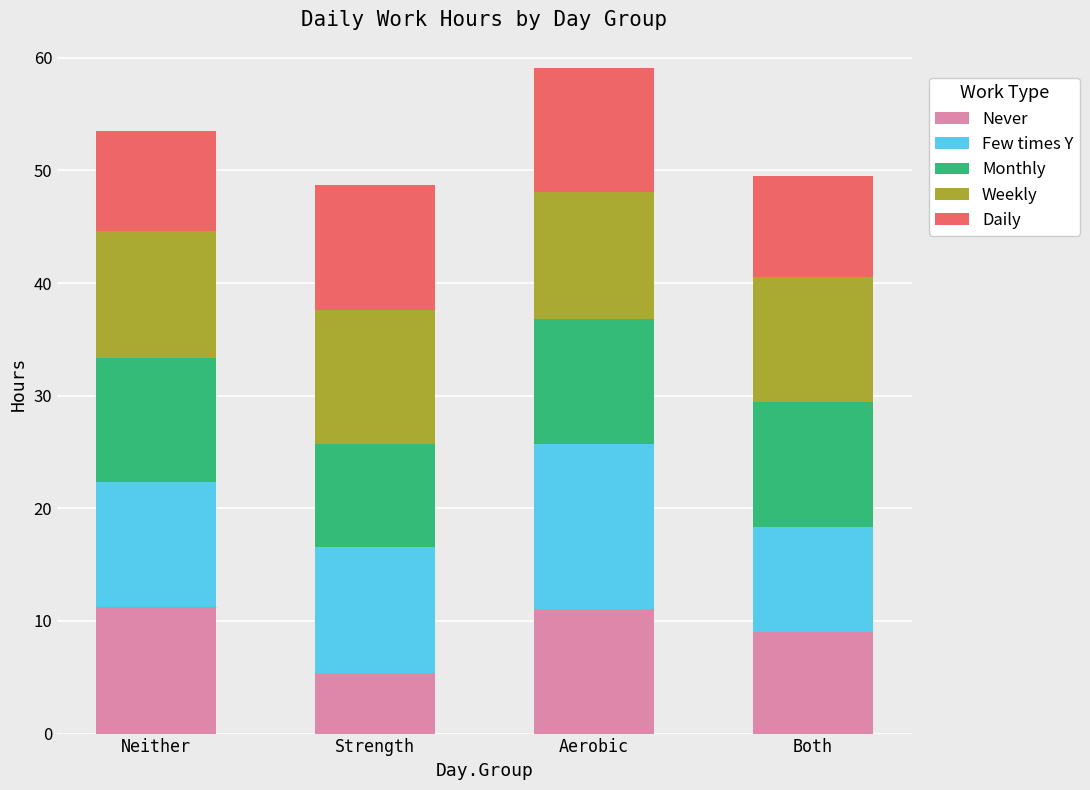

How many series are shown in this chart?

5